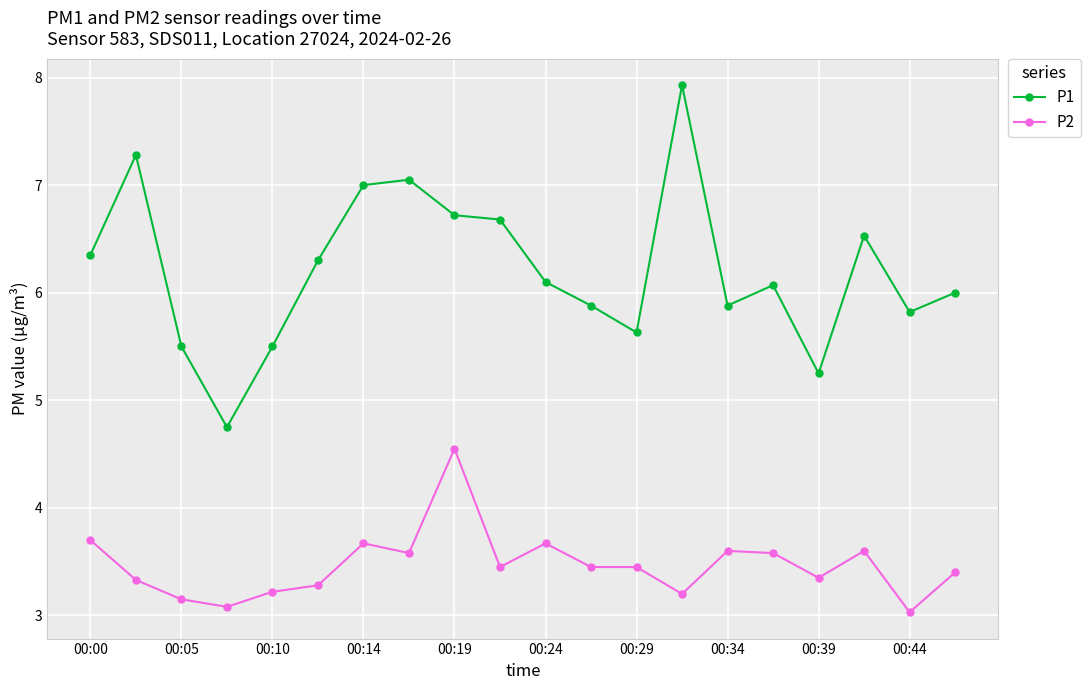

True or false: P1 has more than 0 points higher than both neighbors.

True